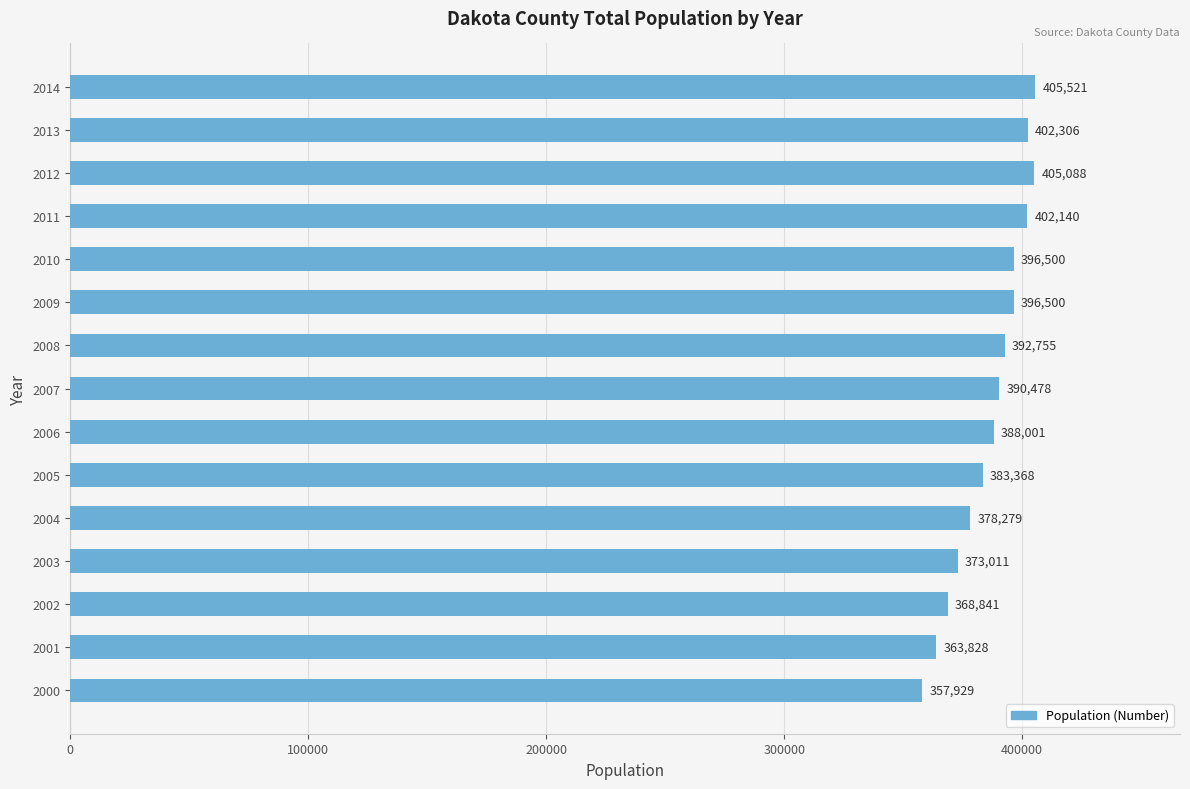

Reading top to bottom, extract all data points from this chart.

405521	402306	405088	402140	396500	396500	392755	390478	388001	383368	378279	373011	368841	363828	357929